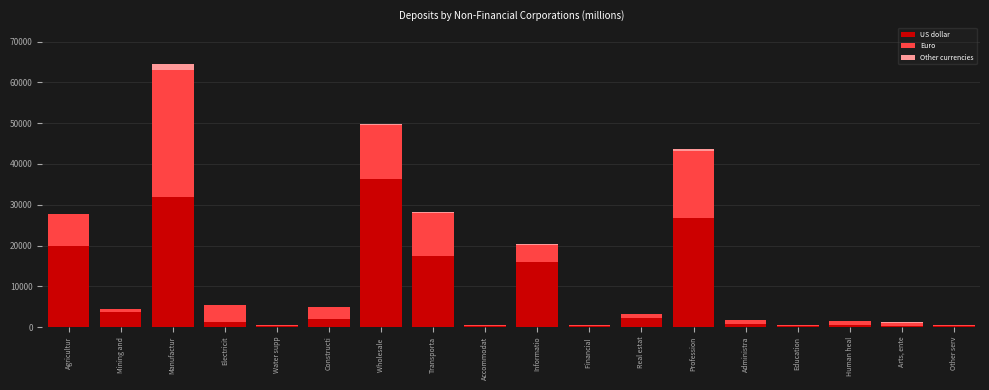

At which category is the sum across all series the highest?

Manufactur